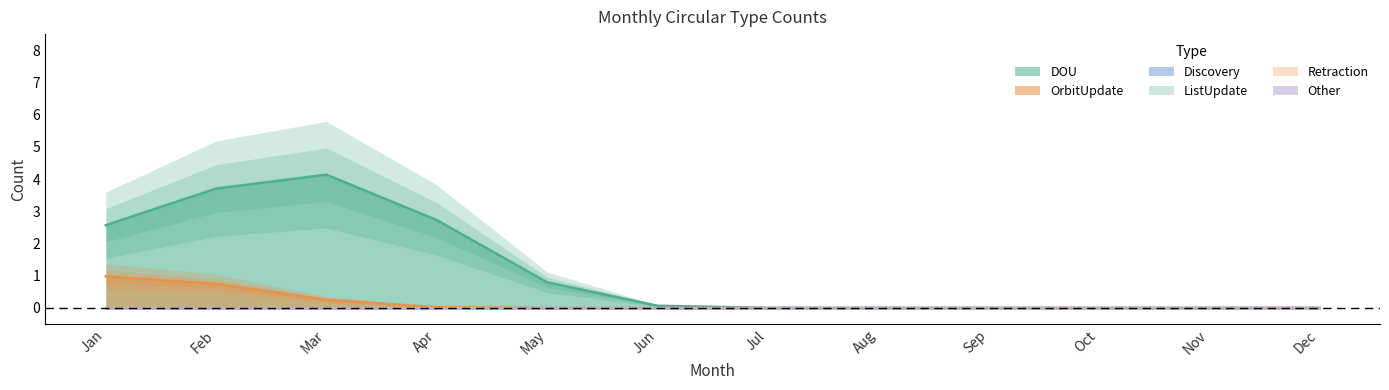

Which series has the widest spread of values?

DOU